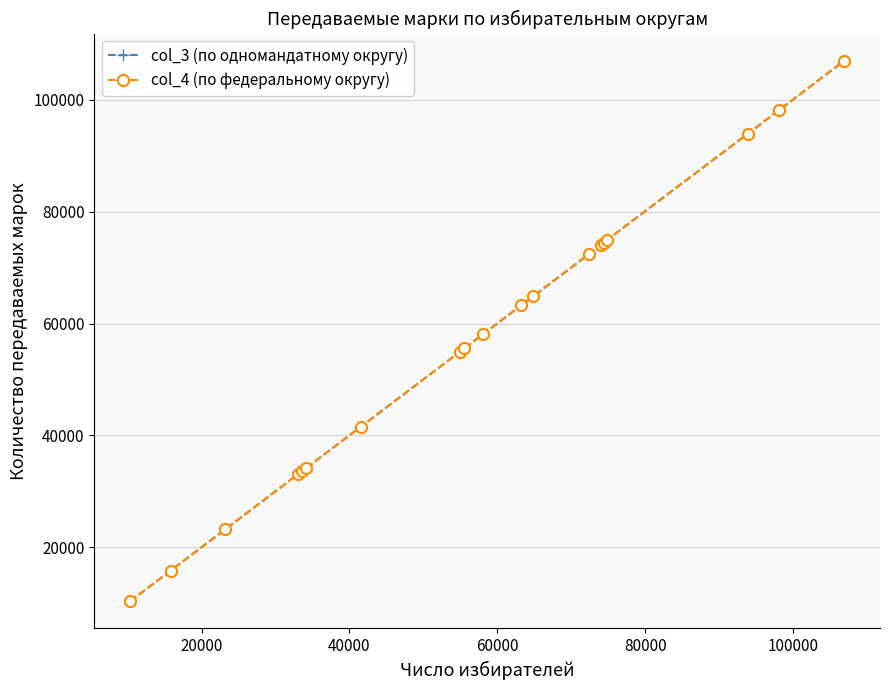

At how many categories does at least one series exceed 37624?

13